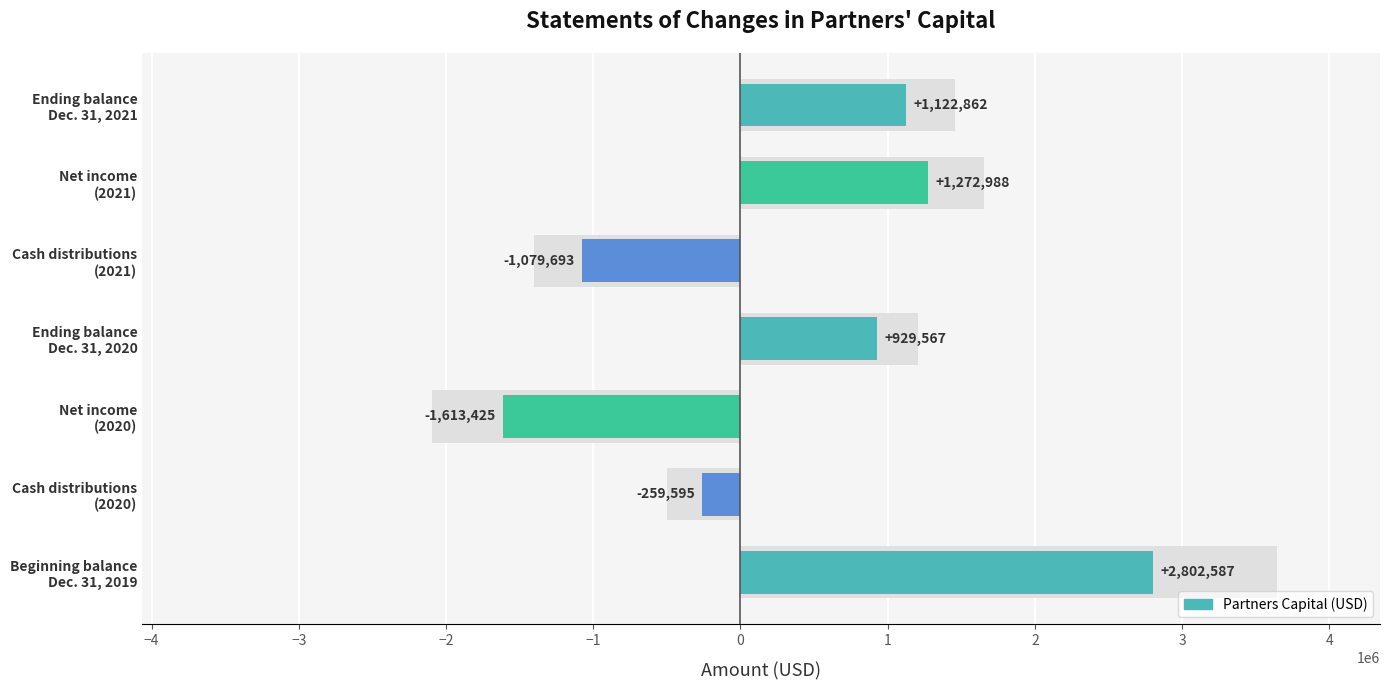

What is the greatest value displayed?

2802587